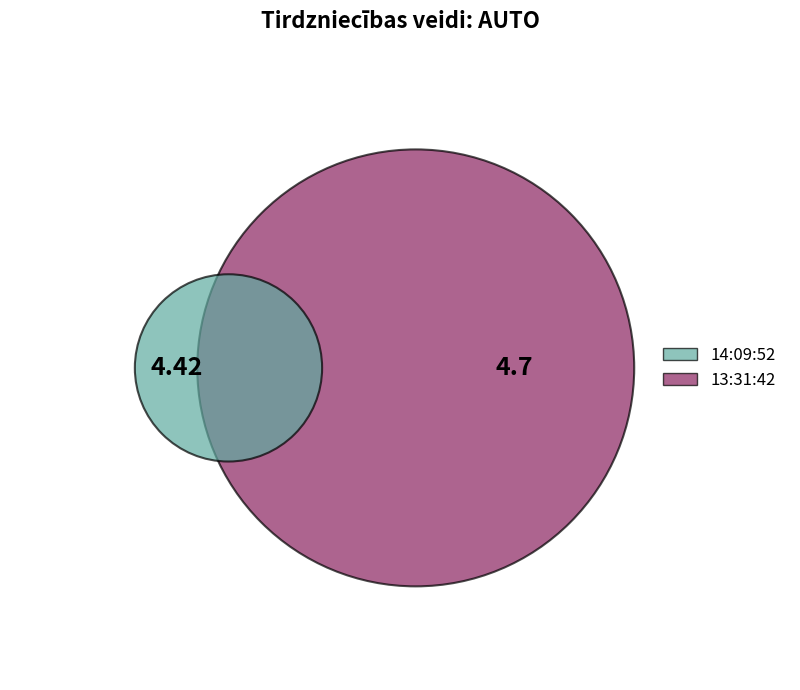

To the nearest percent, what is the difference between the 14:09:52 and 13:31:42 slice percentages?

3%